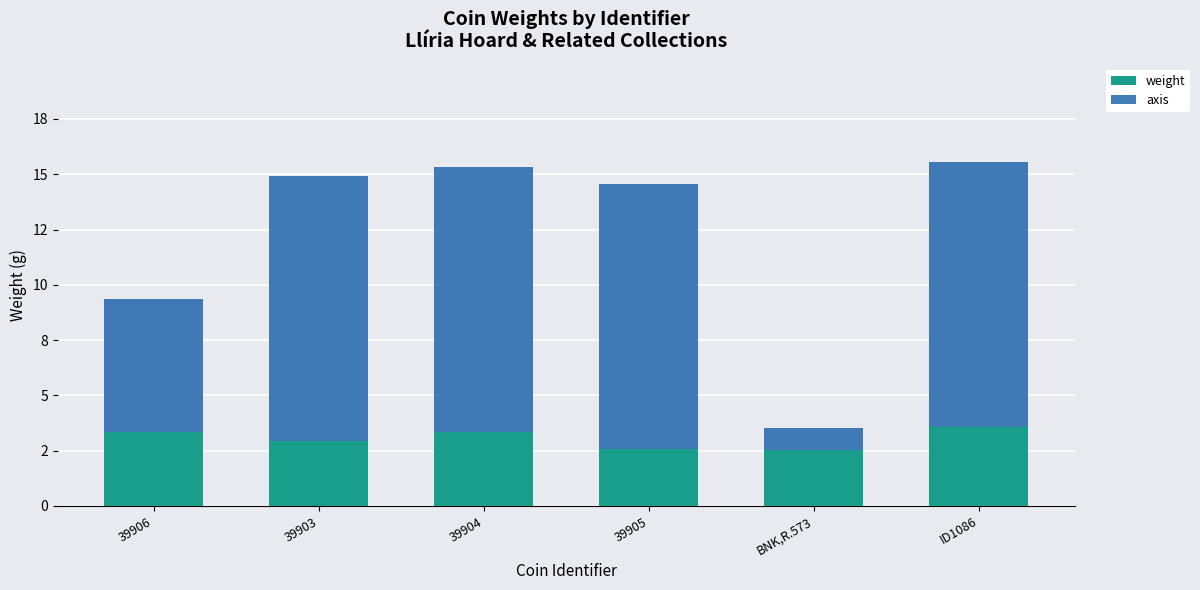

At which category is the sum across all series the highest?

ID1086